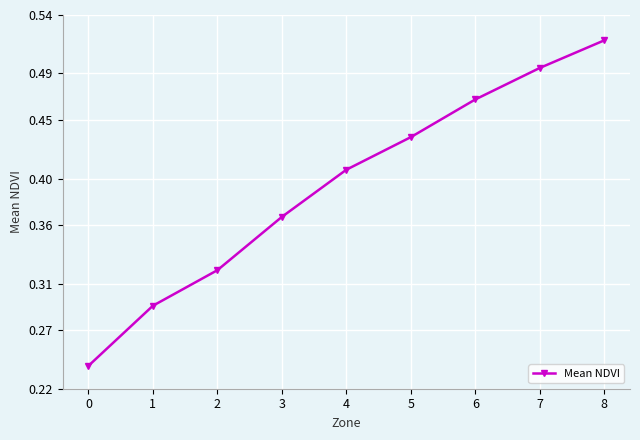

Is this an area chart (filled region under the line)?

No